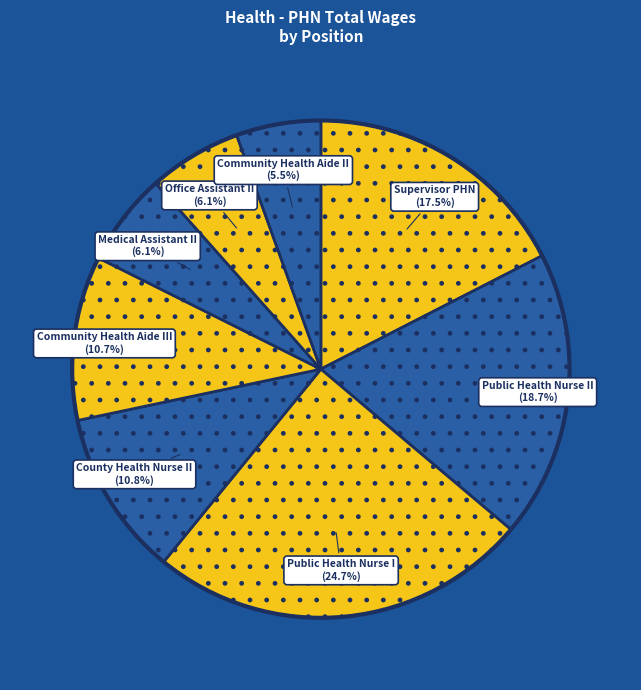

The Public Health Nurse I slice represents 37% of the pie. True or false?

False